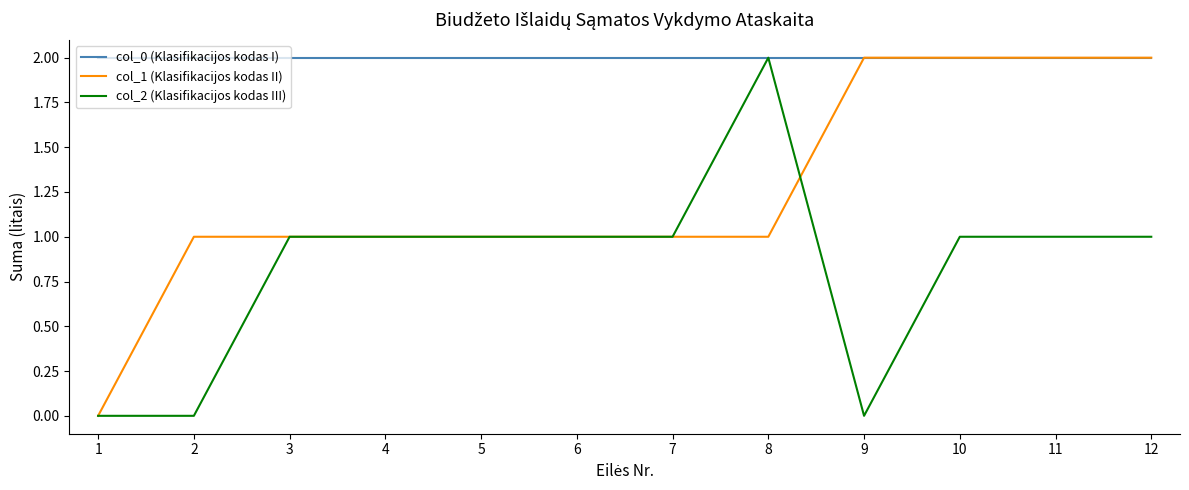

What is the difference between the highest and lowest values at 9?

2